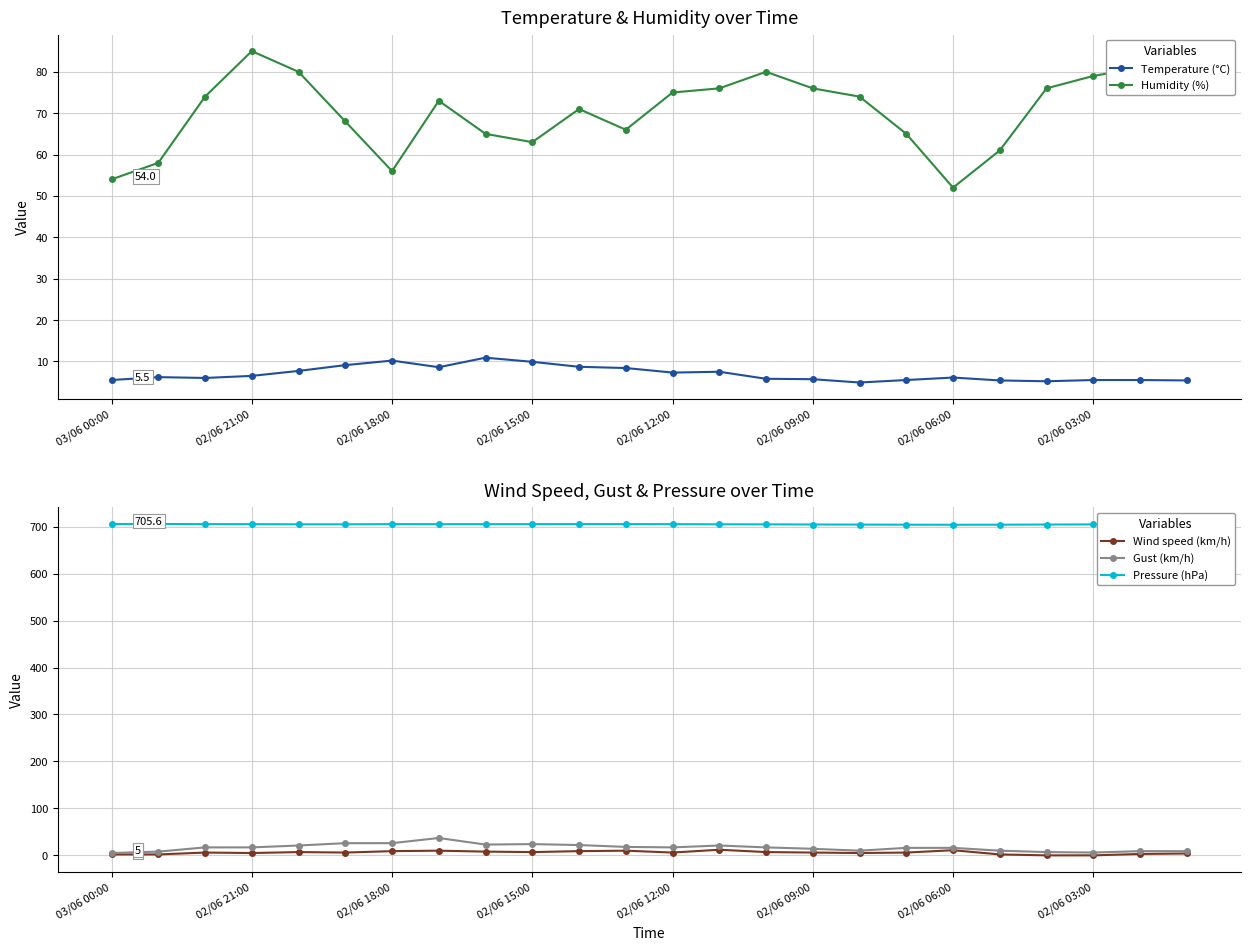

What is the value of the Wind speed (km/h) point at the 1st from the left?

2.0